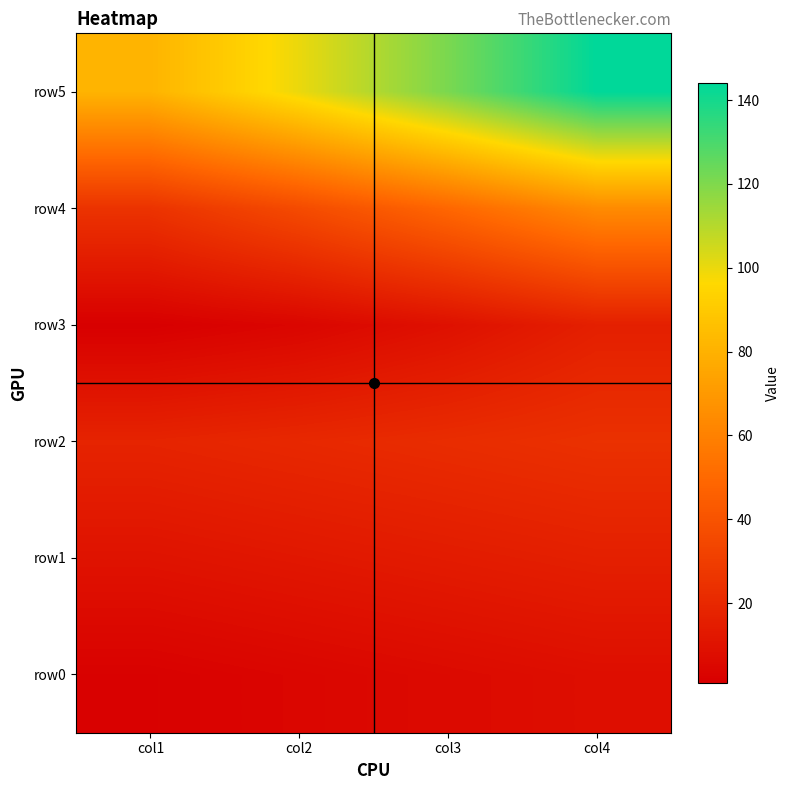

Which series has the largest total across all categories?

row5